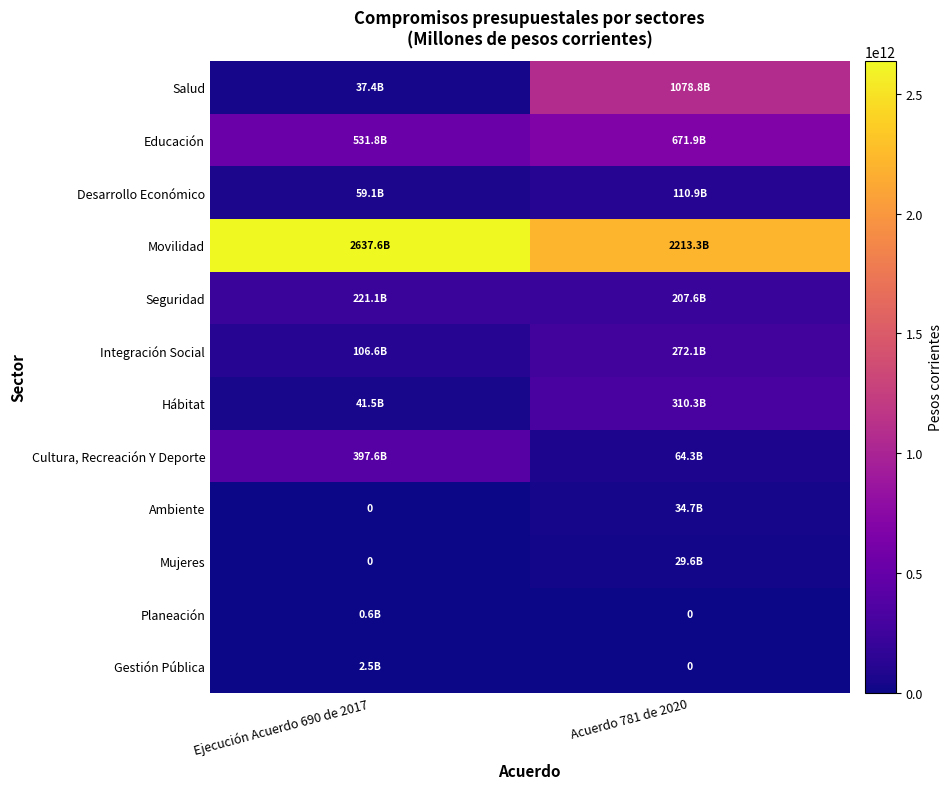

At which category is the sum across all series the highest?

Acuerdo 781 de 2020